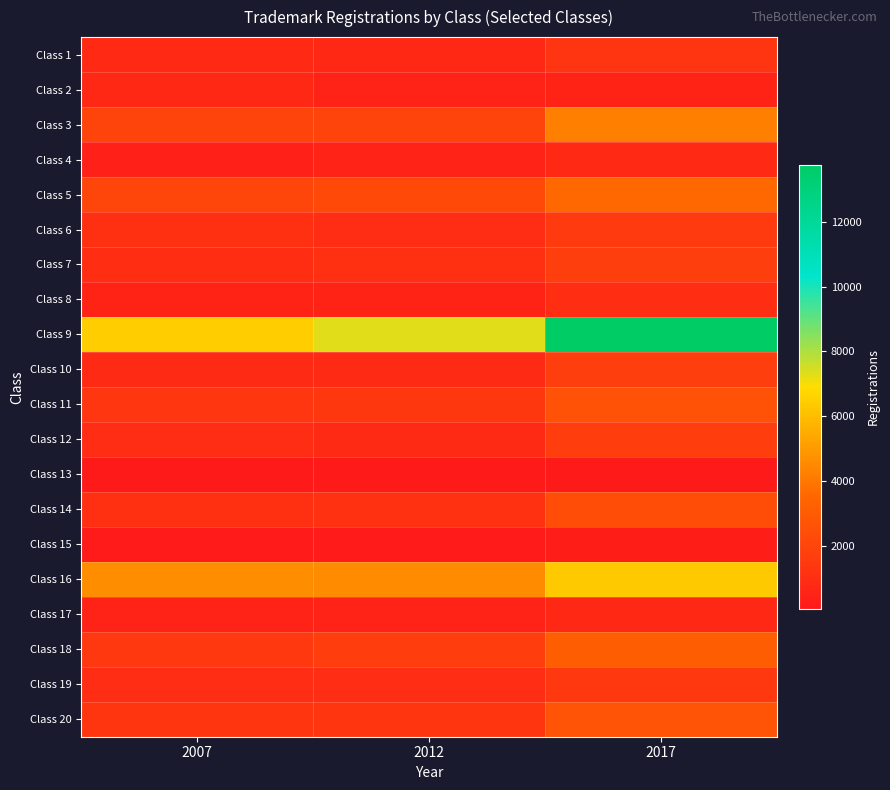

Reading right to left, extract all data points from this chart.

Class 1: 2017=1241	2012=692	2007=785
Class 2: 2017=517	2012=465	2007=718
Class 3: 2017=4277	2012=1987	2007=2003
Class 4: 2017=760	2012=447	2007=389
Class 5: 2017=3578	2012=2208	2007=2061
Class 6: 2017=1503	2012=921	2007=1073
Class 7: 2017=1728	2012=1034	2007=975
Class 8: 2017=969	2012=491	2007=516
Class 9: 2017=13760	2012=7293	2007=6468
Class 10: 2017=1716	2012=839	2007=849
Class 11: 2017=2610	2012=1440	2007=1341
Class 12: 2017=1661	2012=809	2007=923
Class 13: 2017=86	2012=65	2007=48
Class 14: 2017=2371	2012=1172	2007=1034
Class 15: 2017=213	2012=124	2007=118
Class 16: 2017=6356	2012=4594	2007=4626
Class 17: 2017=704	2012=472	2007=462
Class 18: 2017=3140	2012=1698	2007=1448
Class 19: 2017=1494	2012=906	2007=941
Class 20: 2017=2635	2012=1314	2007=1283